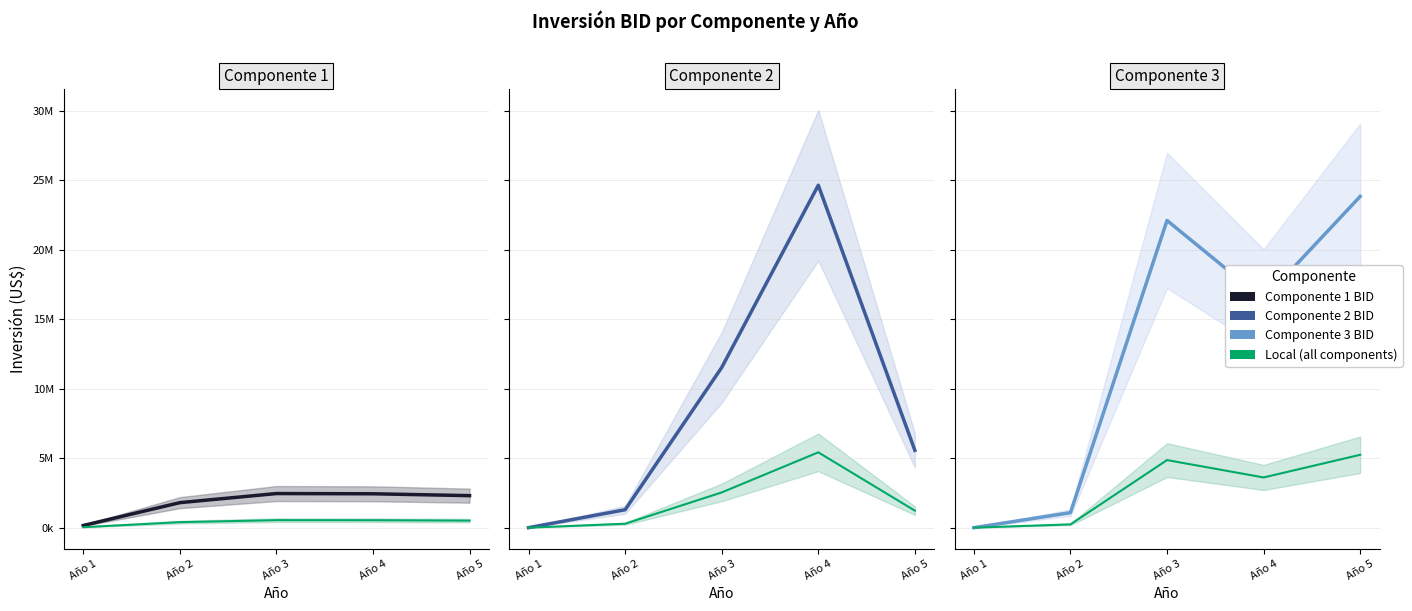

At which label does Componente 1 first exceed 2306250?

Año 3